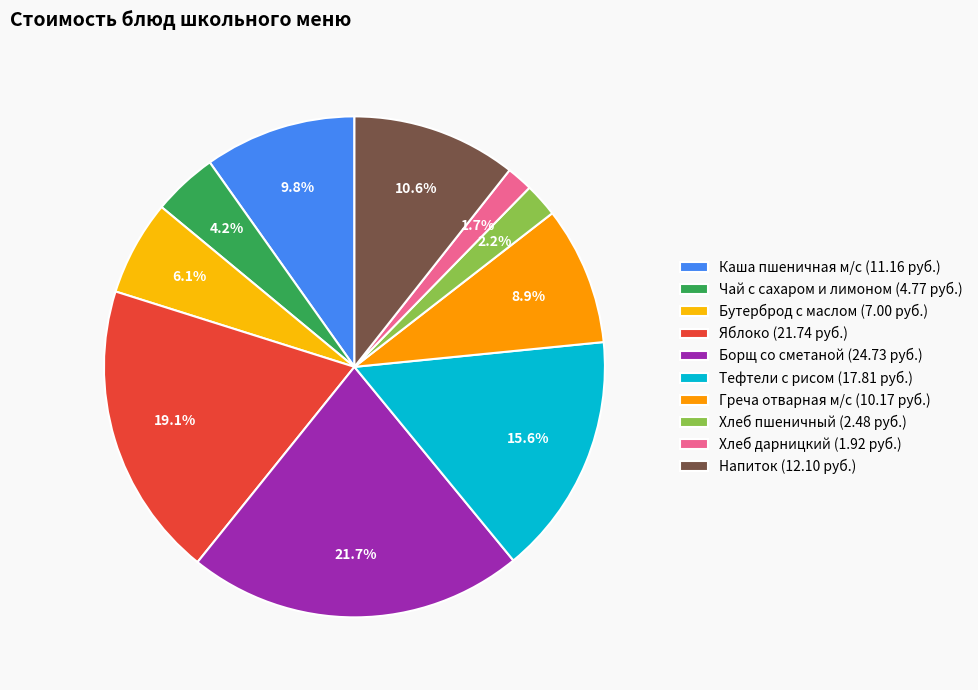

To the nearest percent, what is the difference between the Хлеб дарницкий and Яблоко slice percentages?

17%